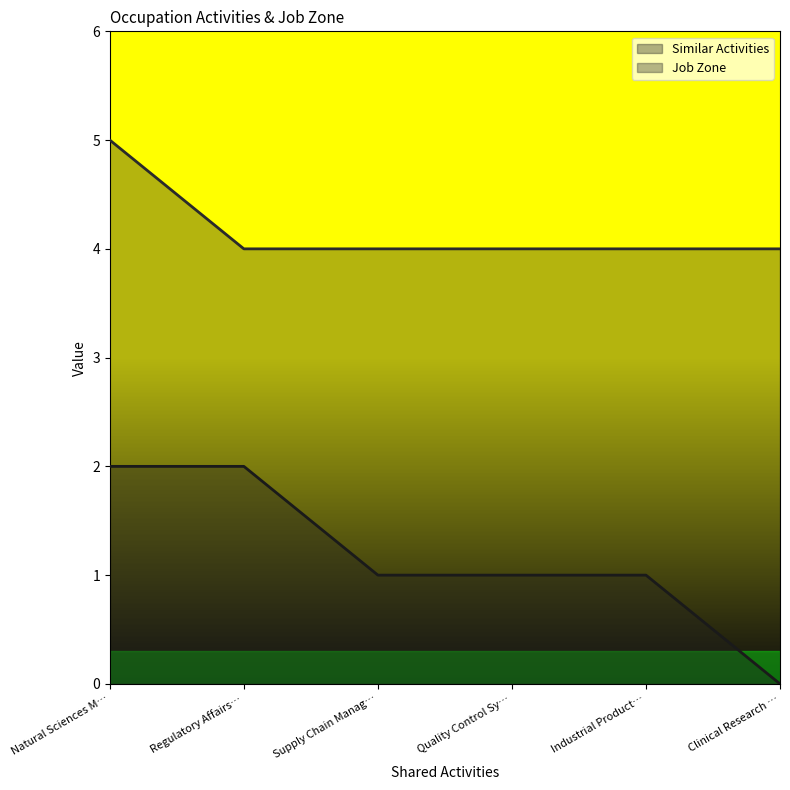

True or false: Similar Activities and Job Zone intersect in this chart.

False